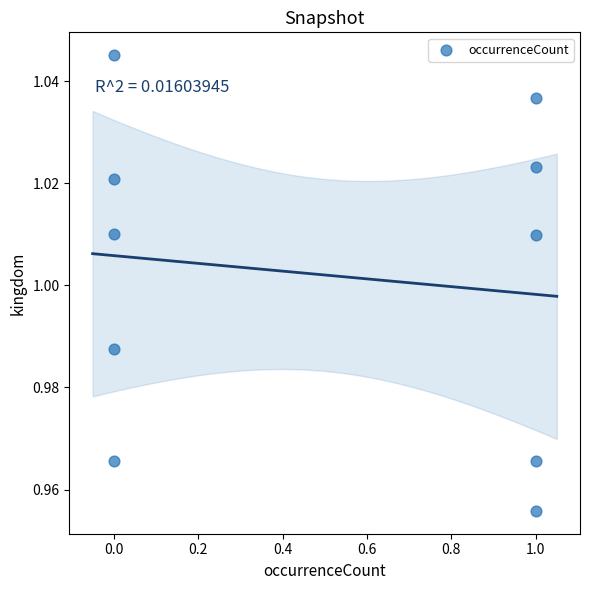

What is the average X value?

0.5